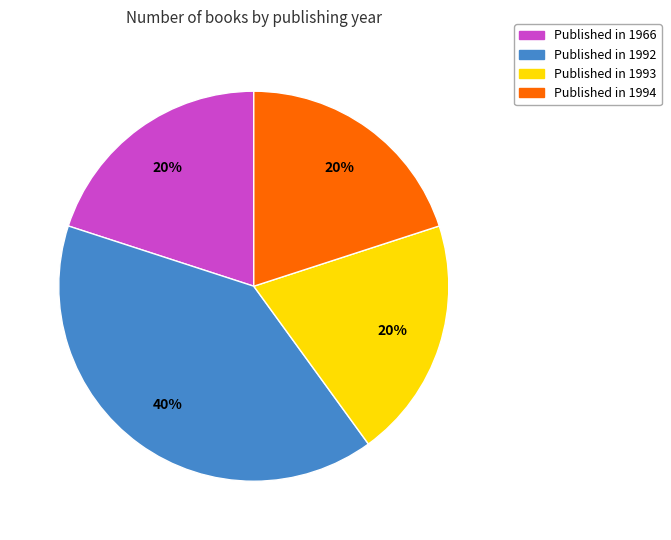

Is there any slice that represents more than half of the pie?

No